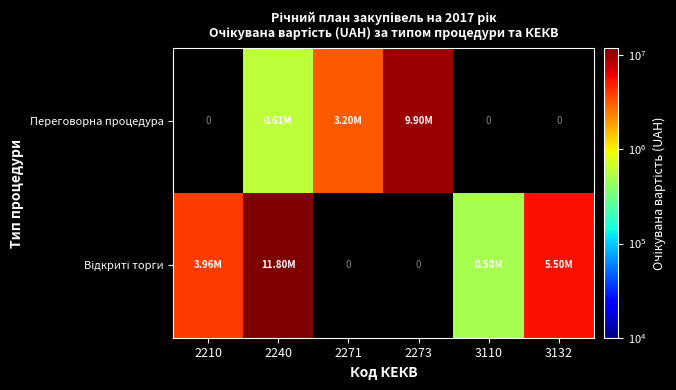

The value of Переговорна процедура at 2240 is 606800.0. True or false?

True